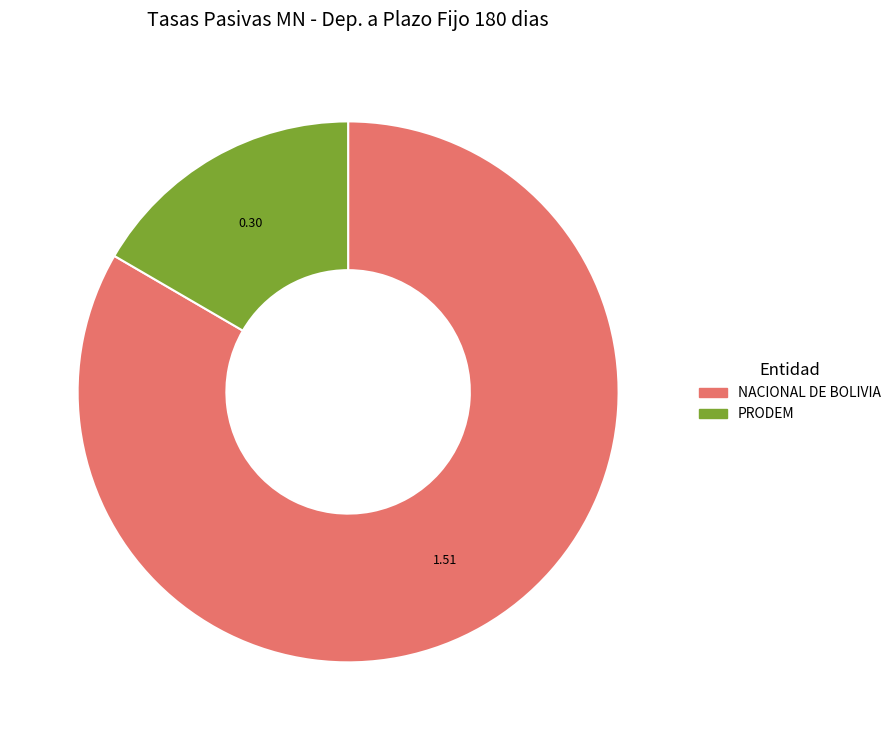

How many slices are in this pie chart?

2